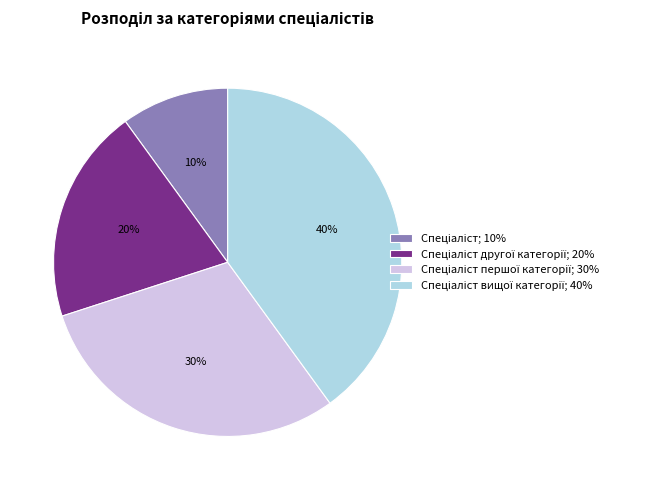

Is there a majority slice in this chart?

No